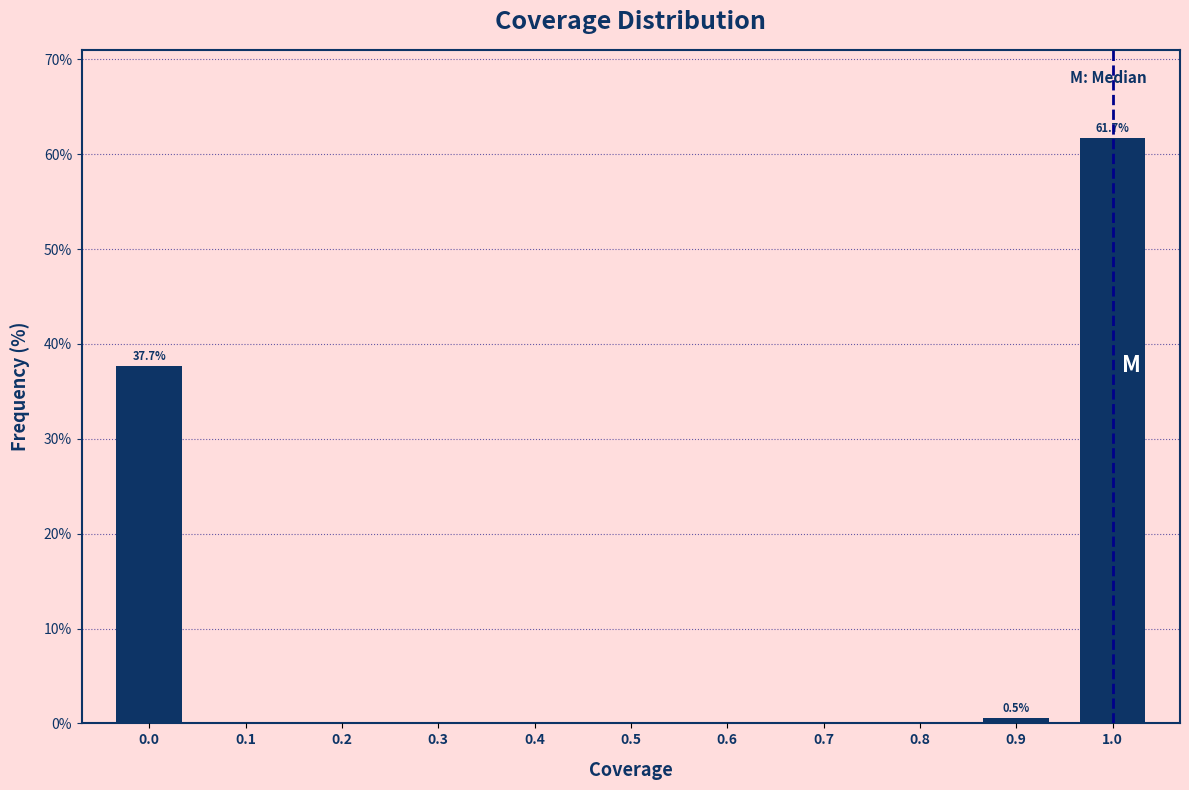

Reading right to left, what are all the values shown in this chart?

1.0=61.7	0.9=0.5	0.8=0.0	0.7=0.0	0.6=0.0	0.5=0.0	0.4=0.0	0.3=0.0	0.2=0.0	0.1=0.0	0.0=37.7